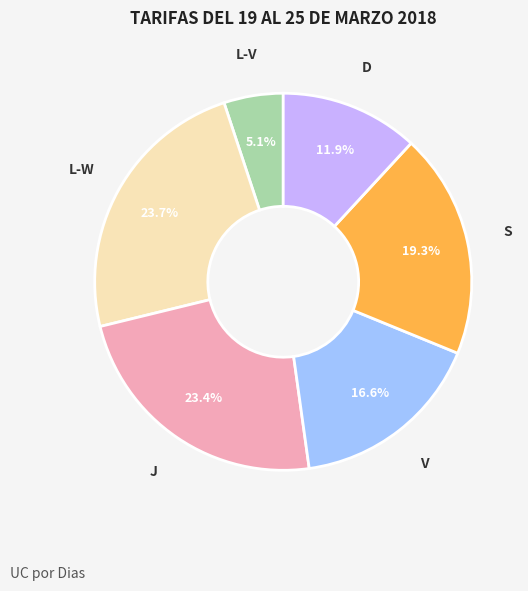

Is there any slice that represents more than half of the pie?

No